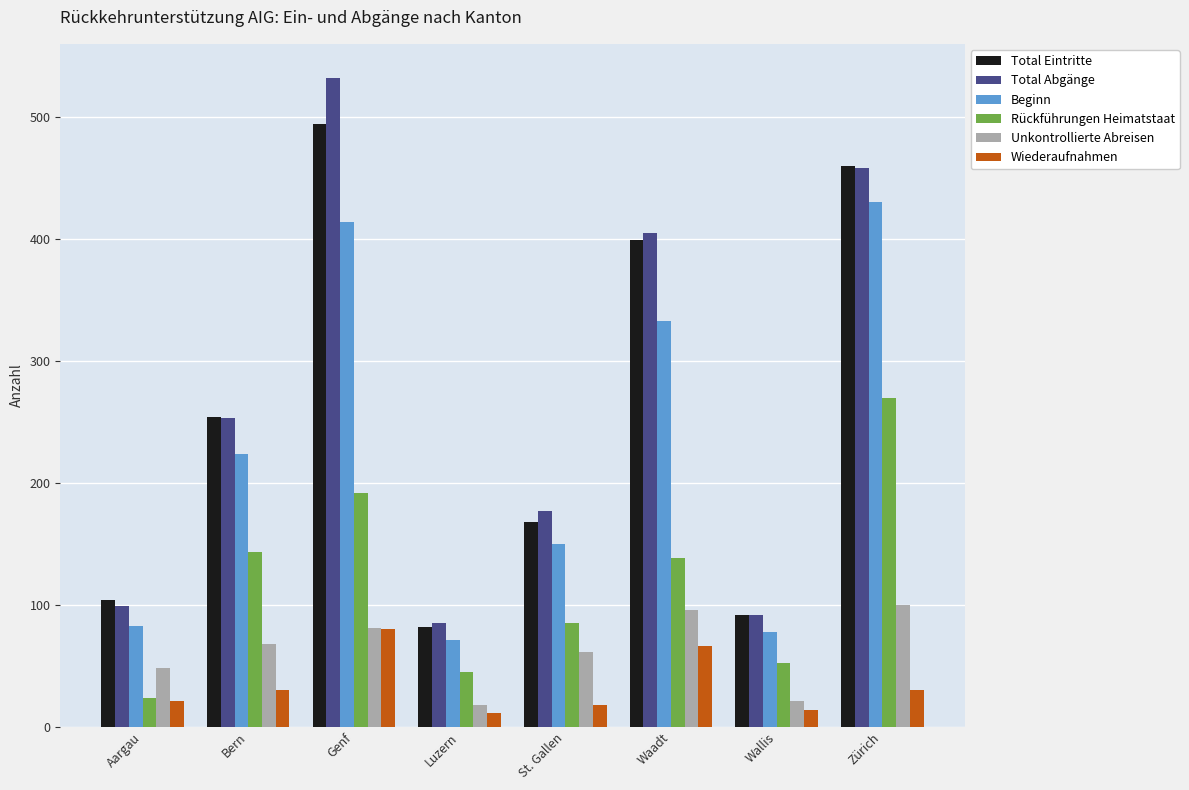

What is the spread (max minus min) of values at Genf?

452